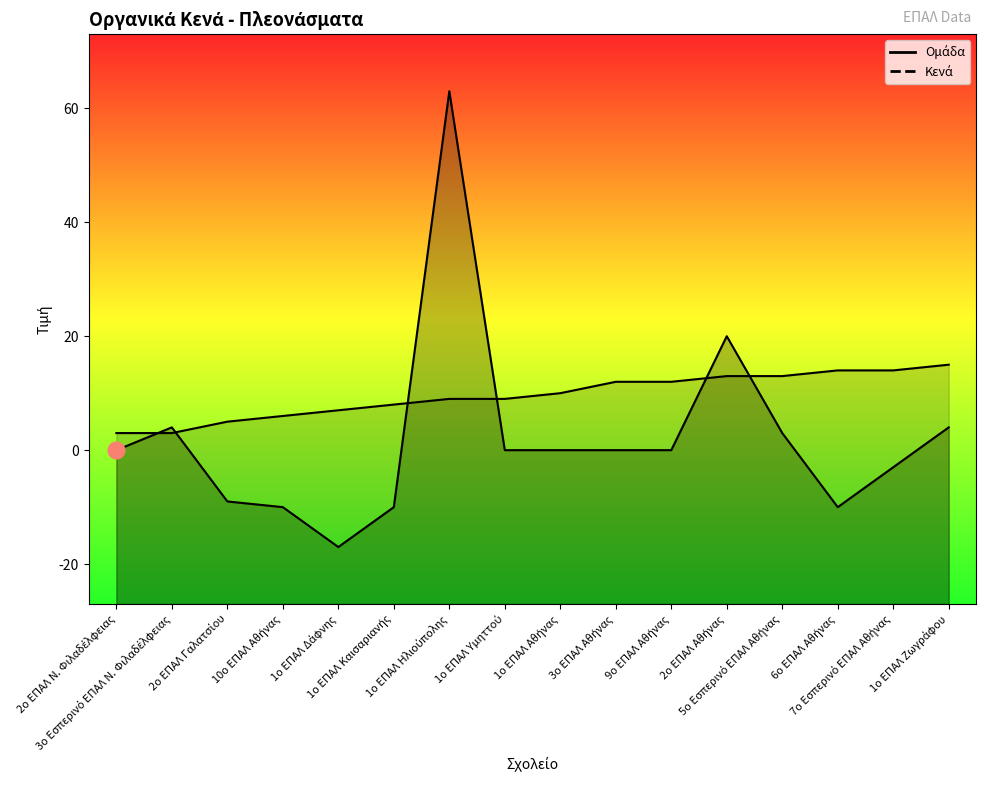

List the series in order of their peak value, highest first.

Κενά, Ομάδα